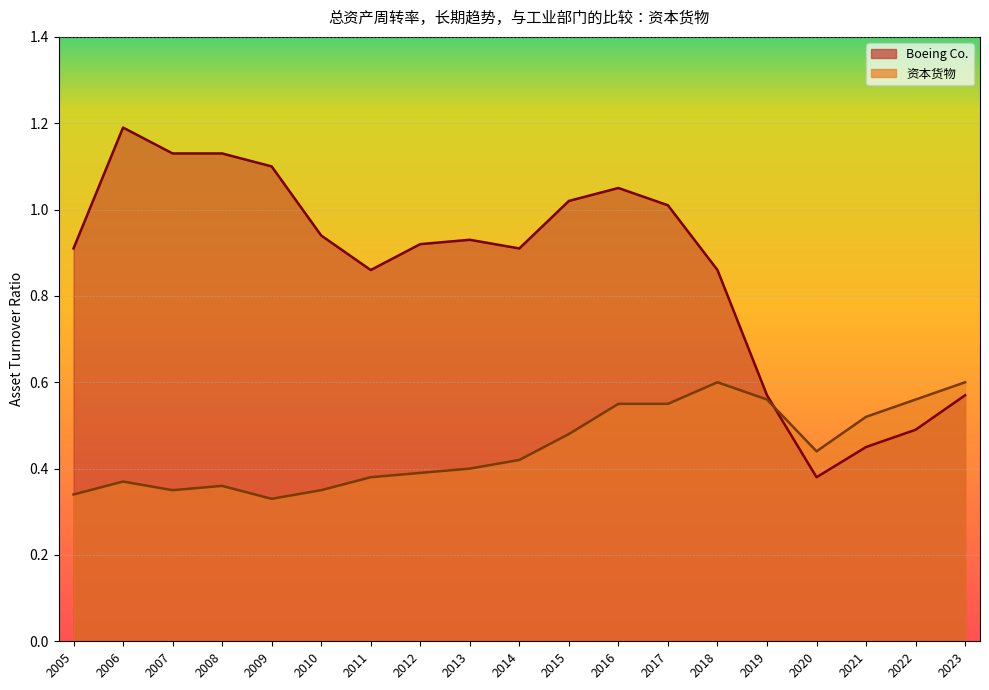

What is the sum of the 资本货物 values at 2017 and 2012?

0.9